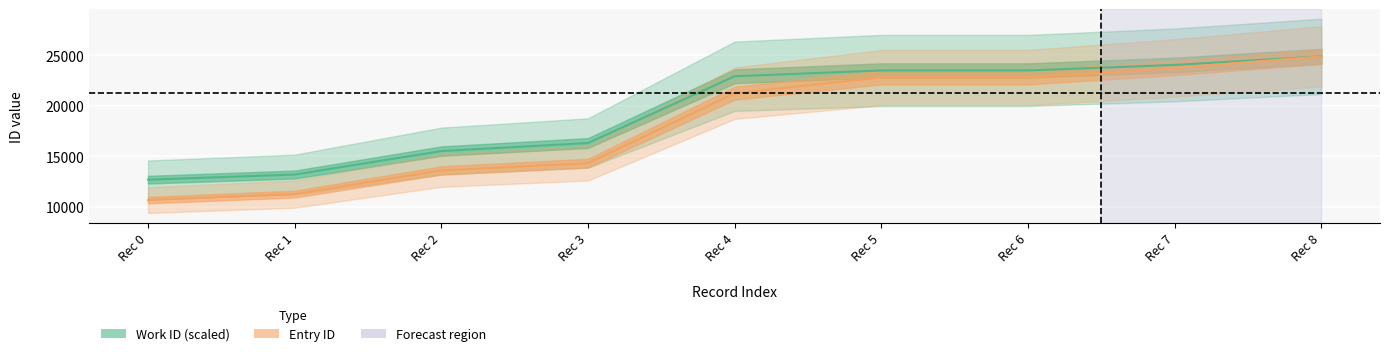

True or false: Work ID (scaled) and Entry ID intersect in this chart.

False